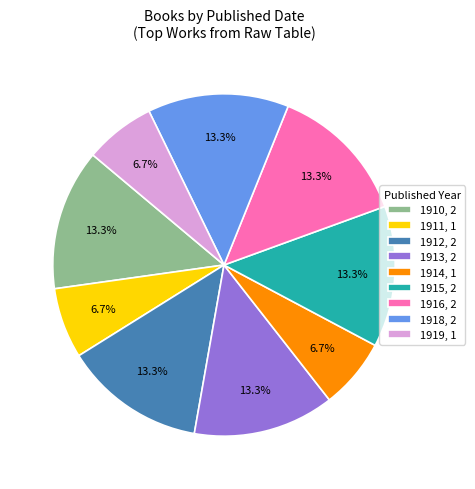

To the nearest percent, what is the difference between the largest and smallest slice percentages?

7%